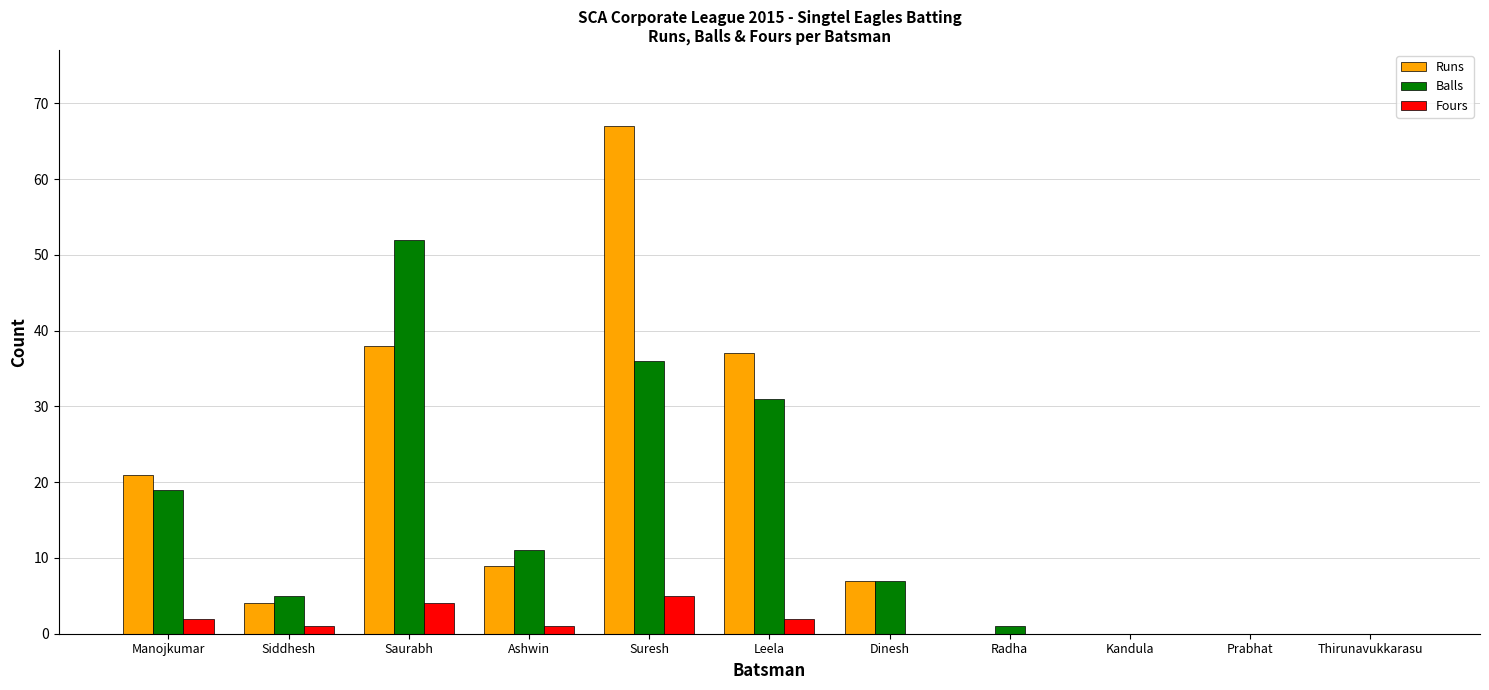

Which category has the highest value across all series?

Suresh